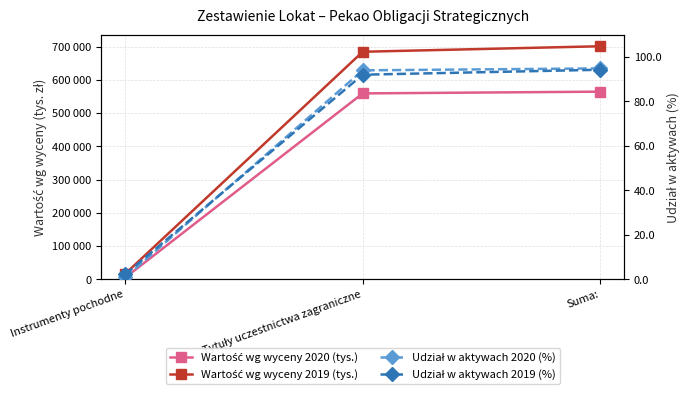

At Instrumenty pochodne, list the series in order from smallest to largest.

Udział w aktywach 2020 (%), Udział w aktywach 2019 (%), Wartość wg wyceny 2020 (tys.), Wartość wg wyceny 2019 (tys.)